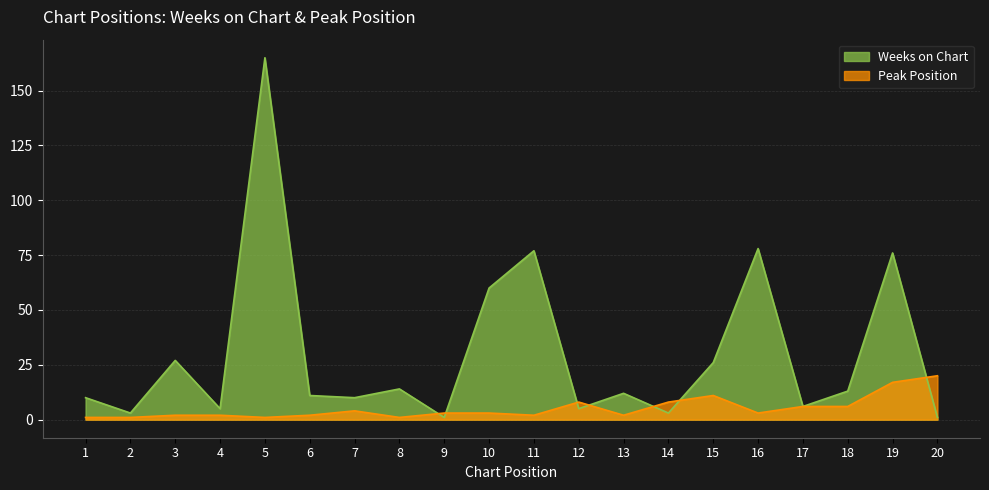

True or false: Weeks on Chart has more than 0 points higher than both neighbors.

True